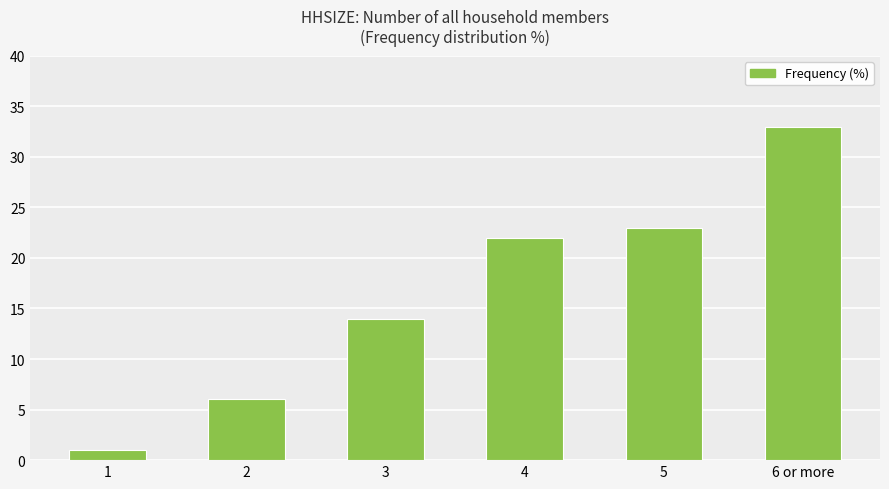

What is the difference between the values at 6 or more and 3?

19